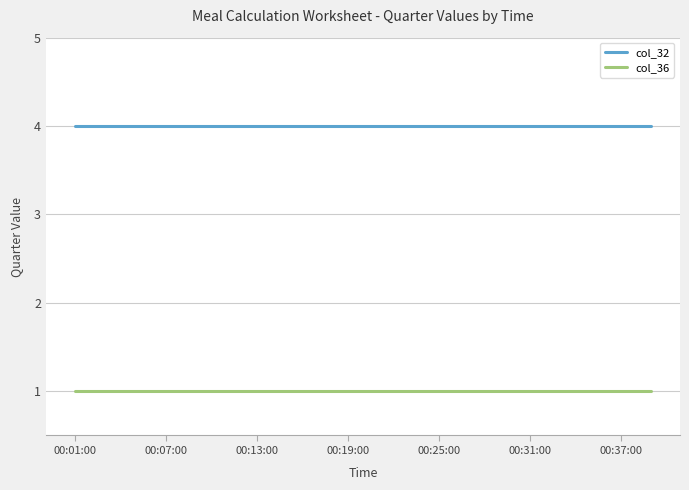

What is the maximum value for col_32?

4